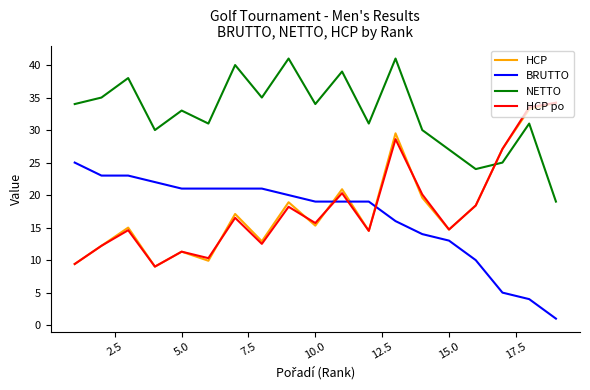

How many times do BRUTTO and HCP po cross each other?

3